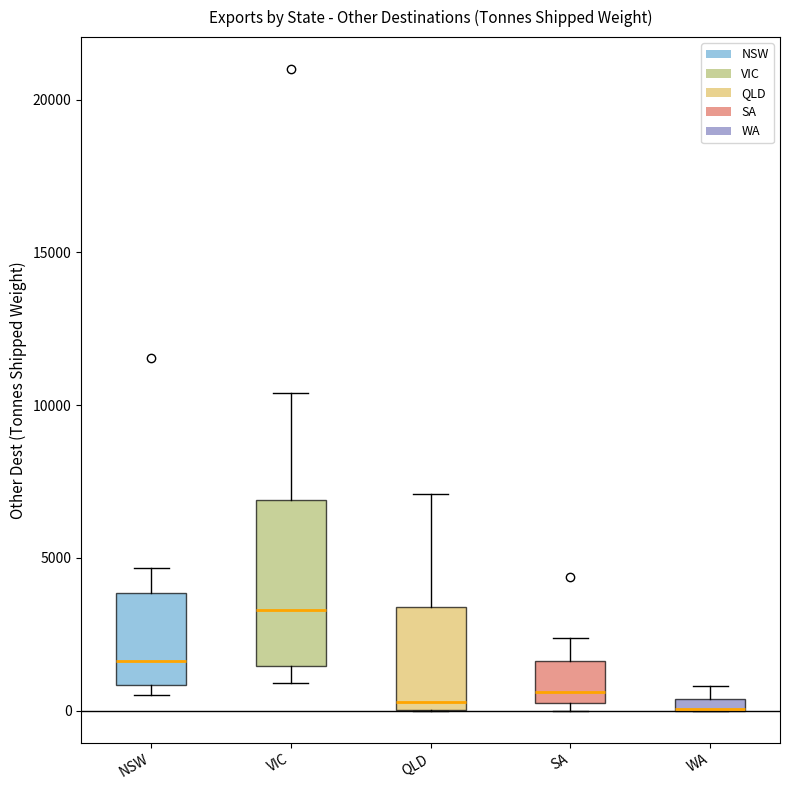

Where is the upper edge of the box for SA on the y-axis? The values are not printed on the chart, so give them approximately, as read against the axis.

1500